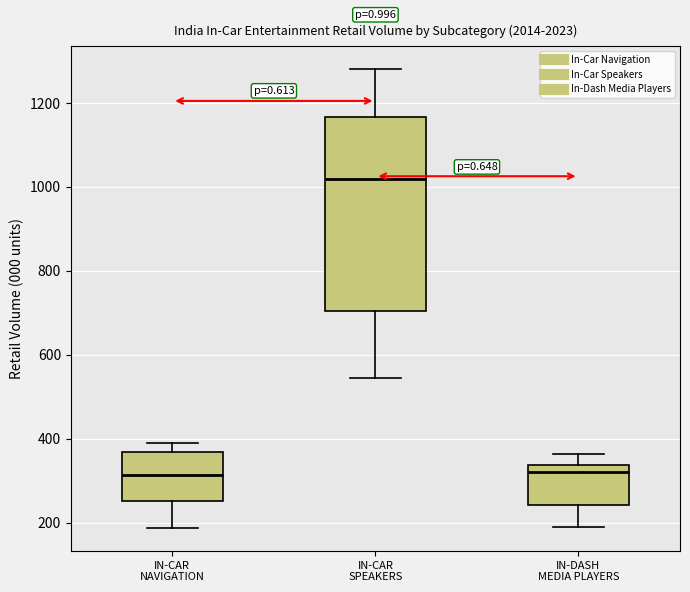

Reading left to right, transcribe this box plot: for each box, give where its median line is, the range the box spans, and where its two whiskers end, as read against the y-axis. The values are not printed on the chart, so give them approximately, as read against the axis.

IN-CAR NAVIGATION: median 320, box 260 to 360, whiskers 180 to 400
IN-CAR SPEAKERS: median 1020, box 700 to 1160, whiskers 540 to 1280
IN-DASH MEDIA PLAYERS: median 320, box 240 to 340, whiskers 180 to 360